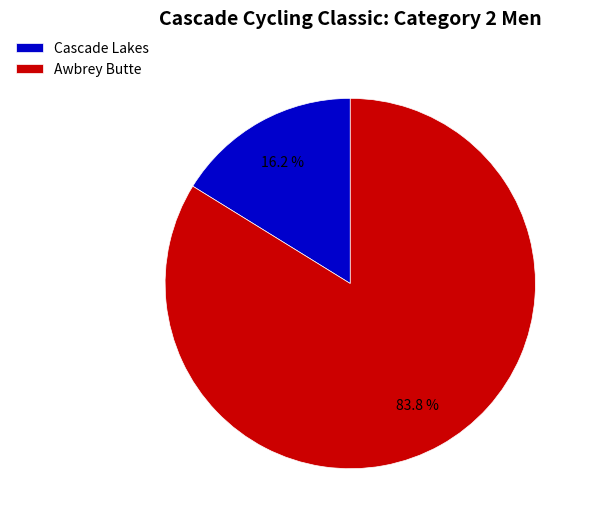

Combined, what portion of the pie is Cascade Lakes and Awbrey Butte?

100.0%